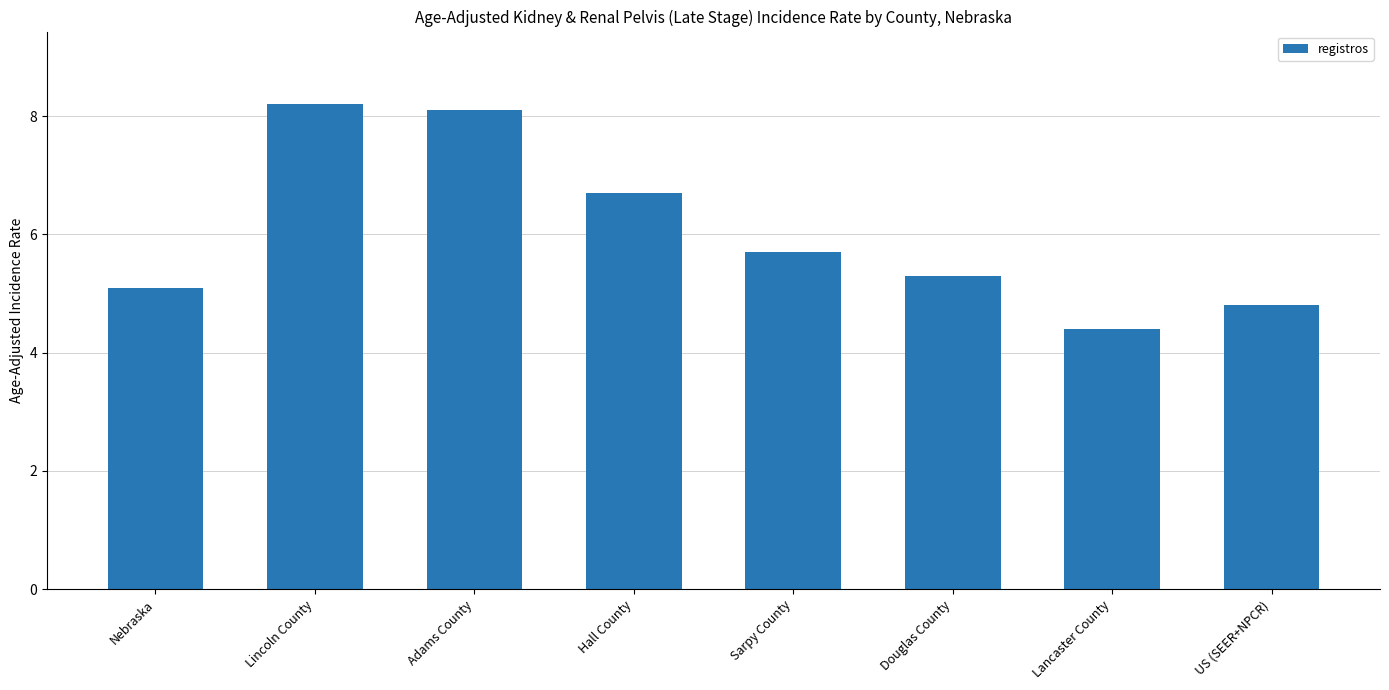

What is the approximate value at Lancaster County?

4.4